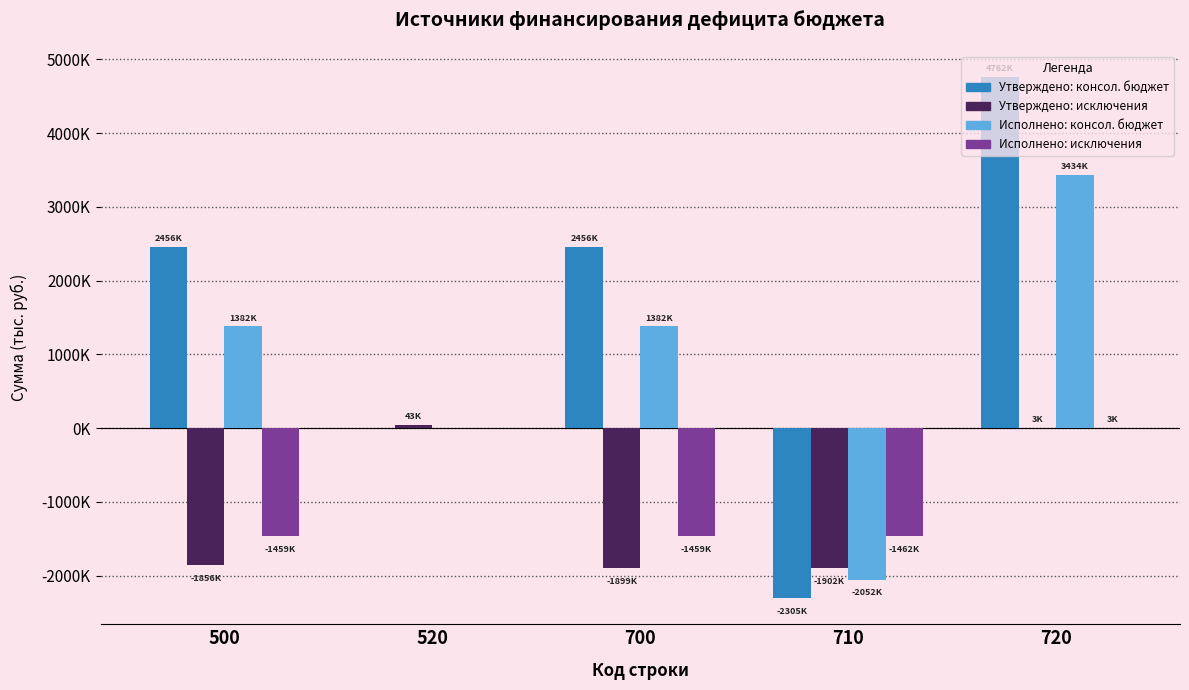

Does the chart contain stacked bars?

No